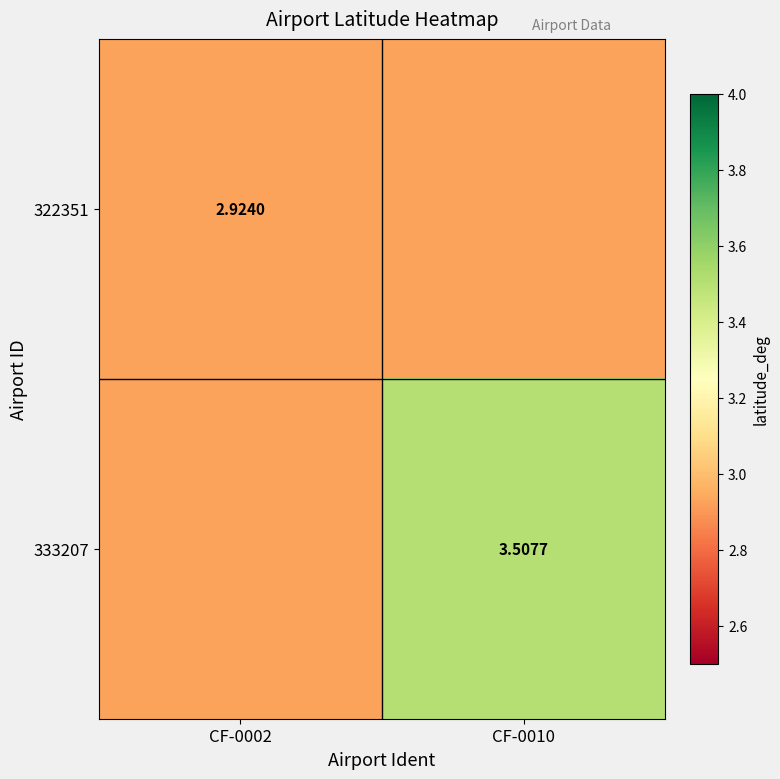

Between CF-0002 and CF-0010, which series saw the biggest shift?

333207